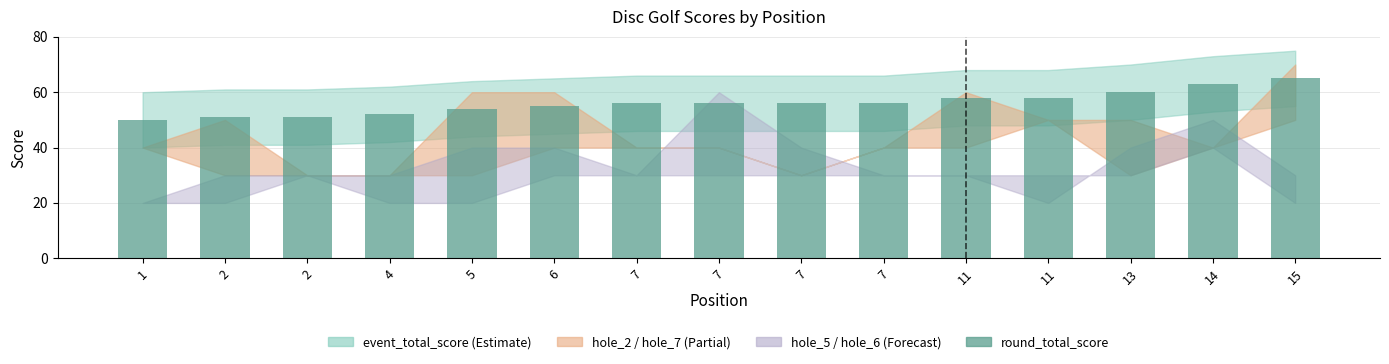

Which series has the largest total across all categories?

round_total_score